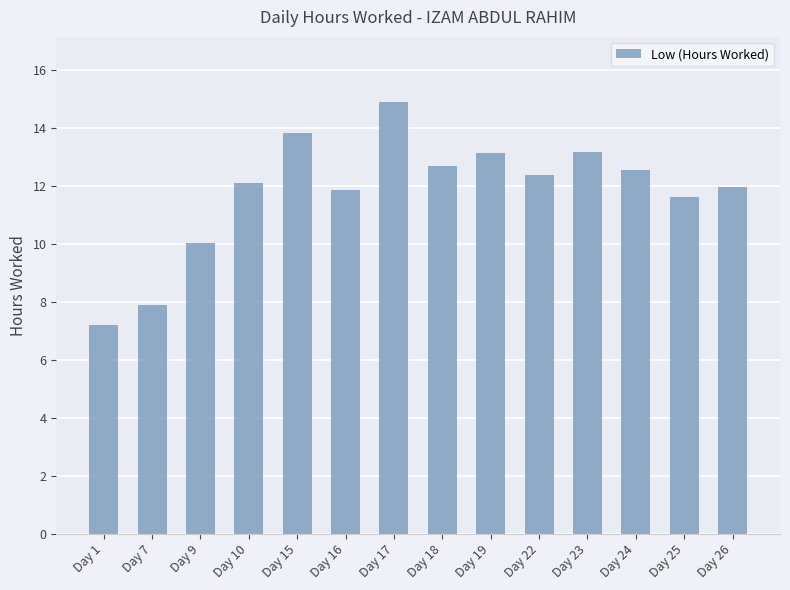

What is the average value?

11.8